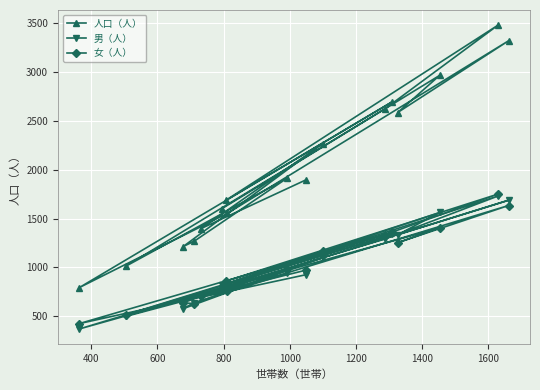

What is the highest value of the 女（人） series?

1751